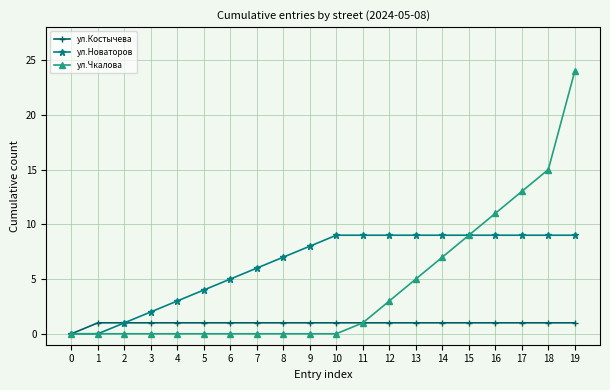

Reading right to left, extract all data points from this chart.

ул.Костычева: 1	1	1	1	1	1	1	1	1	1	1	1	1	1	1	1	1	1	1	0
ул.Новаторов: 9	9	9	9	9	9	9	9	9	9	8	7	6	5	4	3	2	1	0	0
ул.Чкалова: 24	15	13	11	9	7	5	3	1	0	0	0	0	0	0	0	0	0	0	0